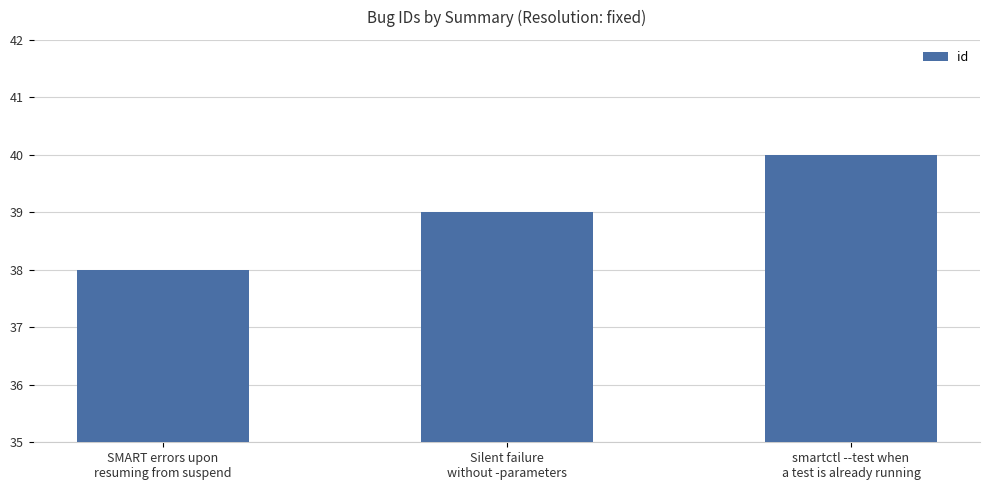

List the labels in order of value, largest first.

smartctl --test when
a test is already running, Silent failure
without -parameters, SMART errors upon
resuming from suspend